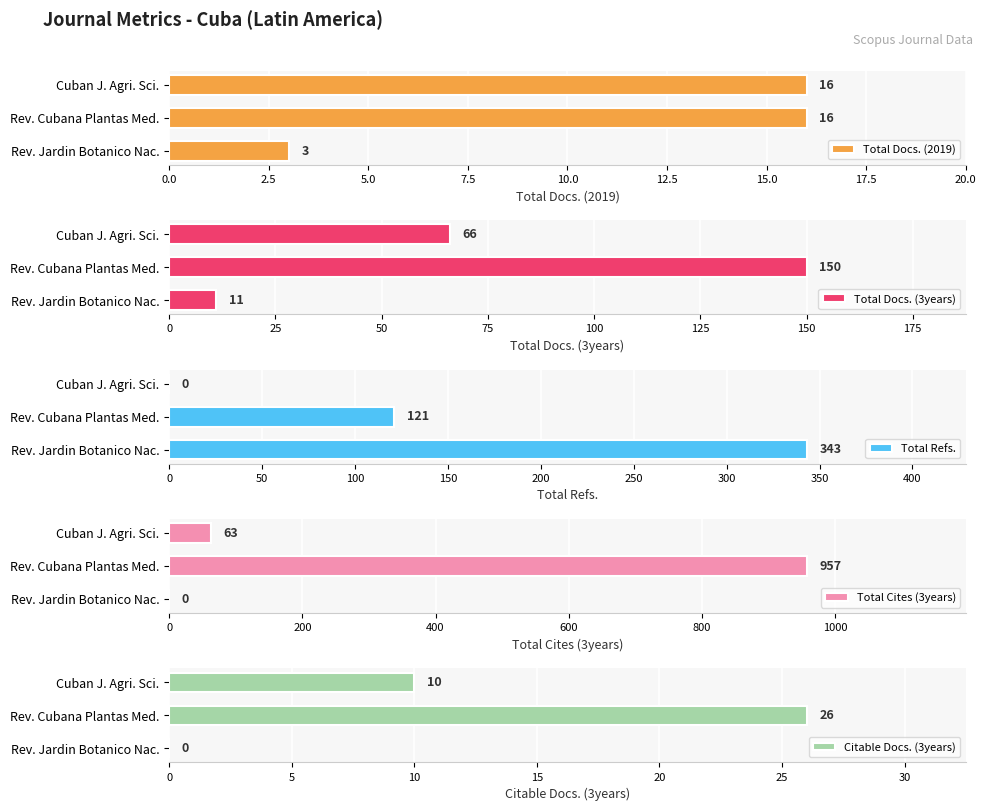

List the series in order of their peak value, lowest first.

Total Docs. (2019), Citable Docs. (3years), Total Docs. (3years), Total Refs., Total Cites (3years)